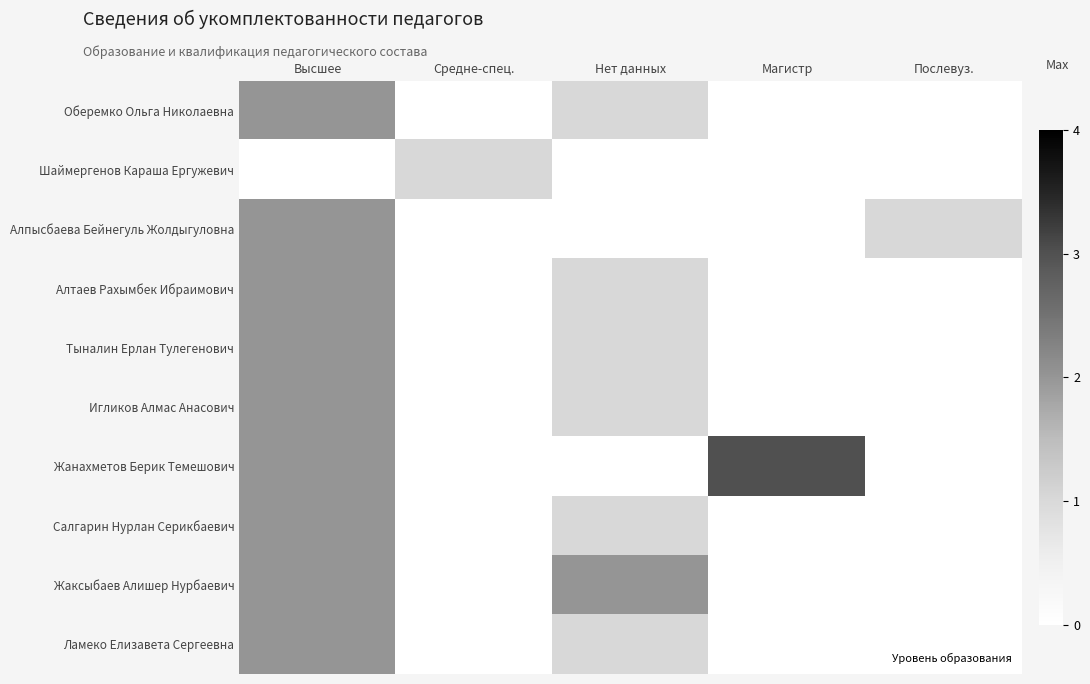

What is the spread (max minus min) of values at Средне-спец.?

1